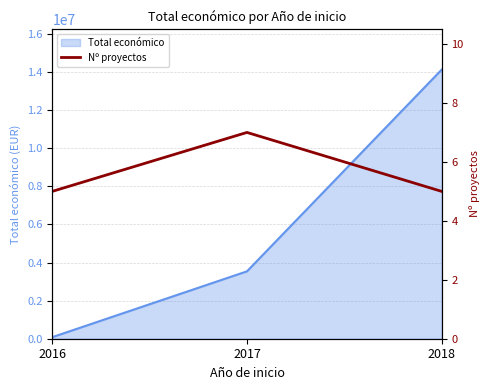

Which has a higher value, 2018 or 2016?

2018